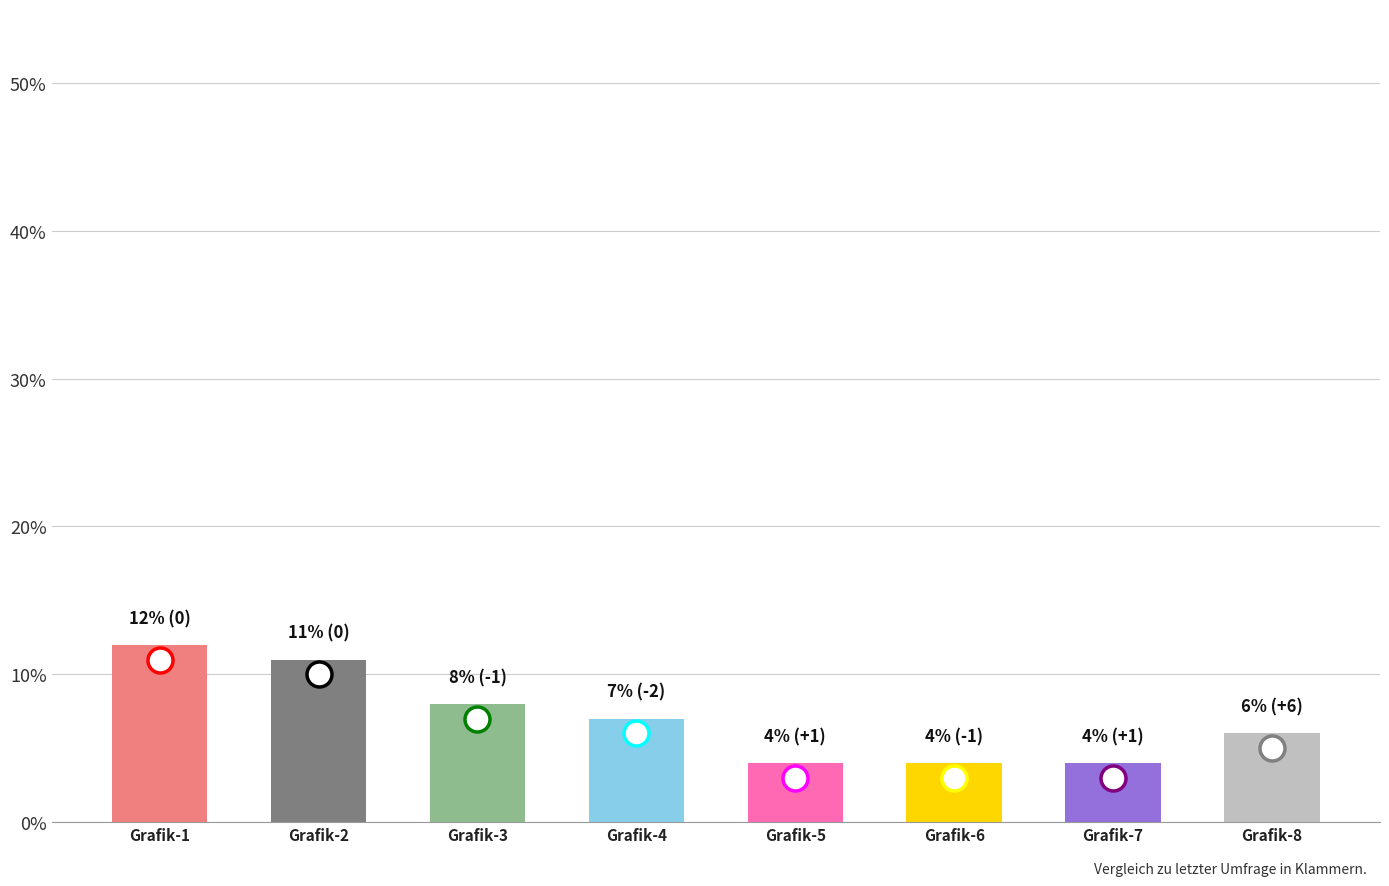

What is the difference between the second highest and minimum values?

7